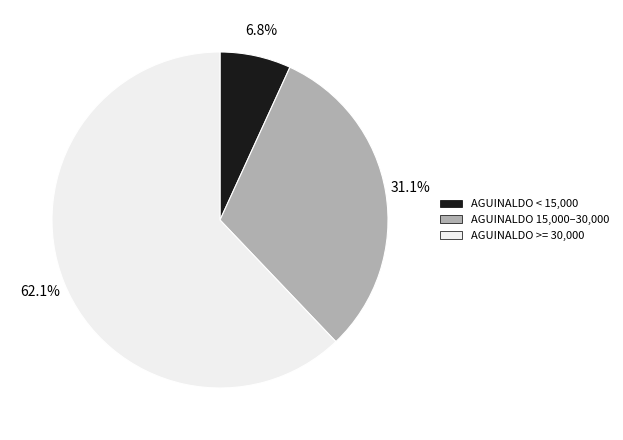

Approximately how many times larger is the value at AGUINALDO >= 30,000 compared to AGUINALDO < 15,000?

9.1